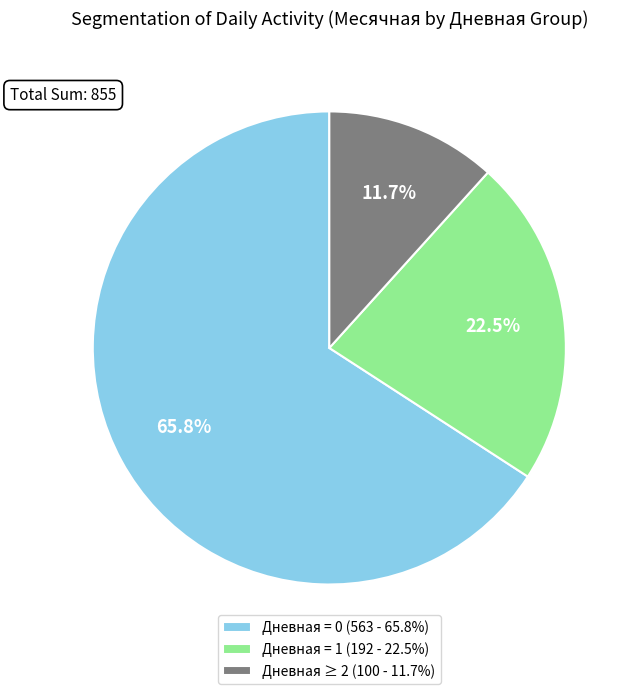

Count the number of slices in the pie.

3